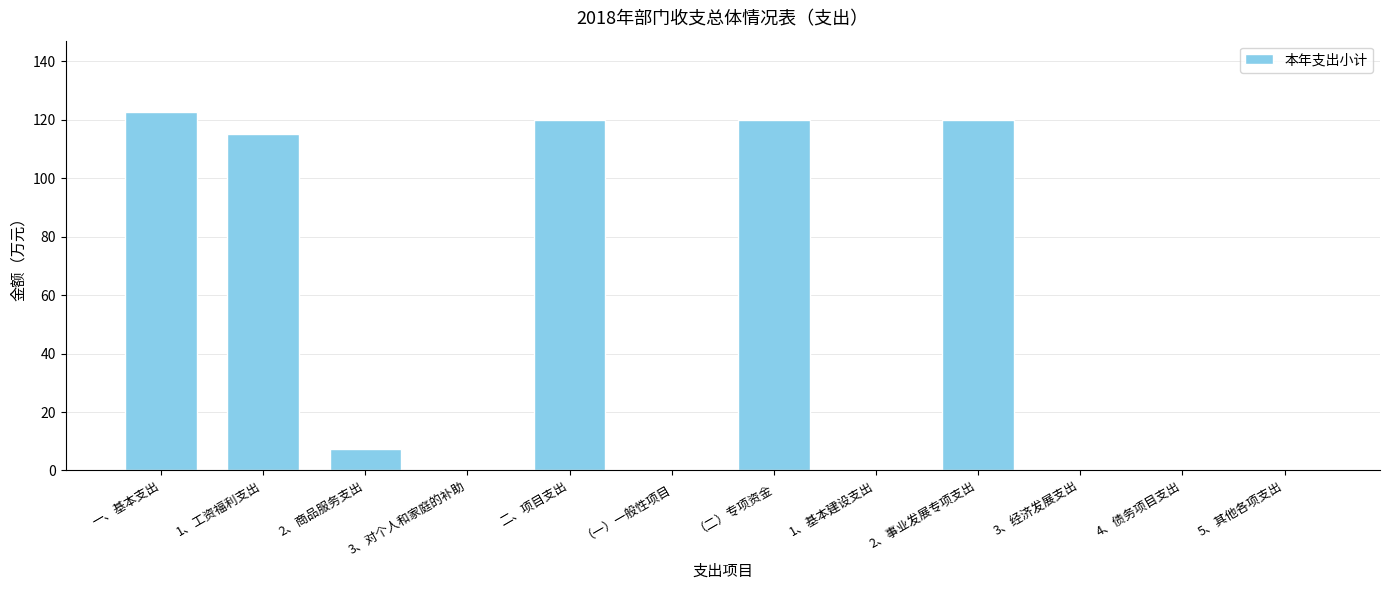

Are the bars horizontal?

No